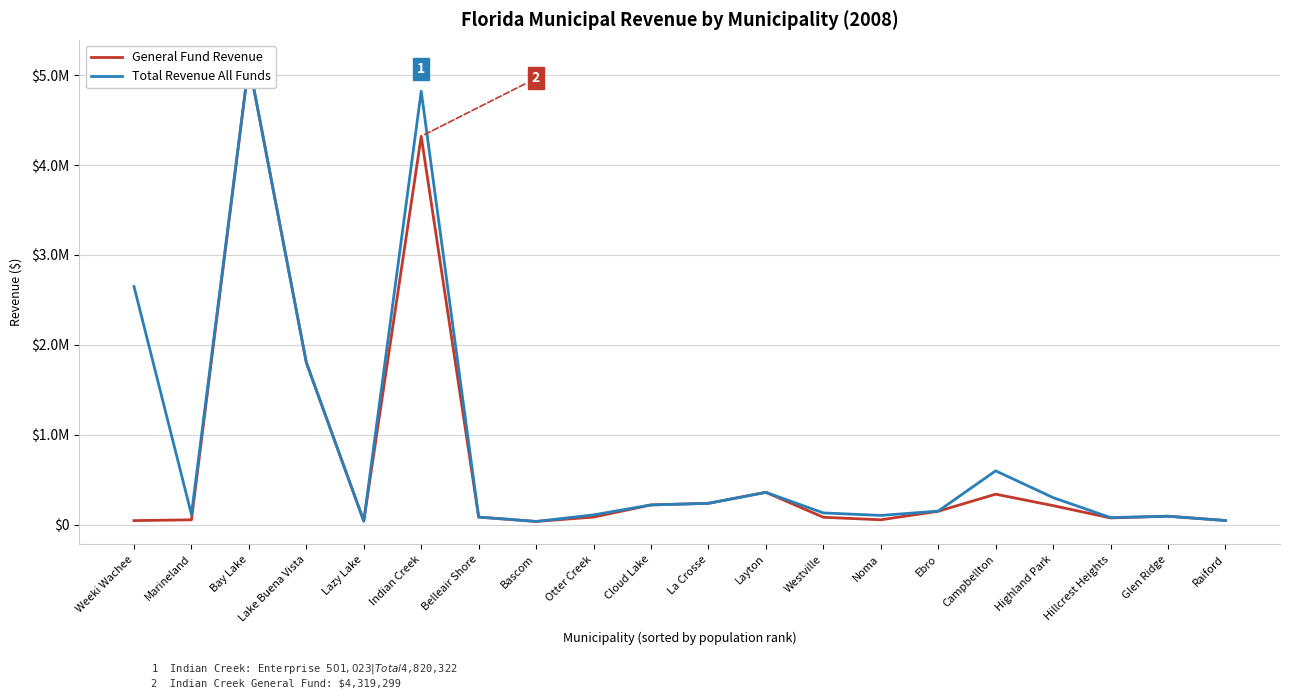

What is the value of the Total Revenue All Funds point at the 14th from the left?

104543